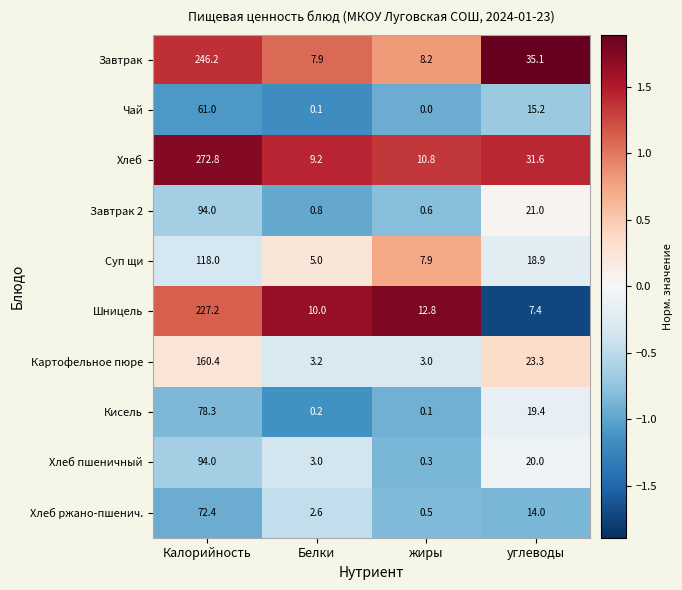

At which category is the sum across all series the highest?

Калорийность